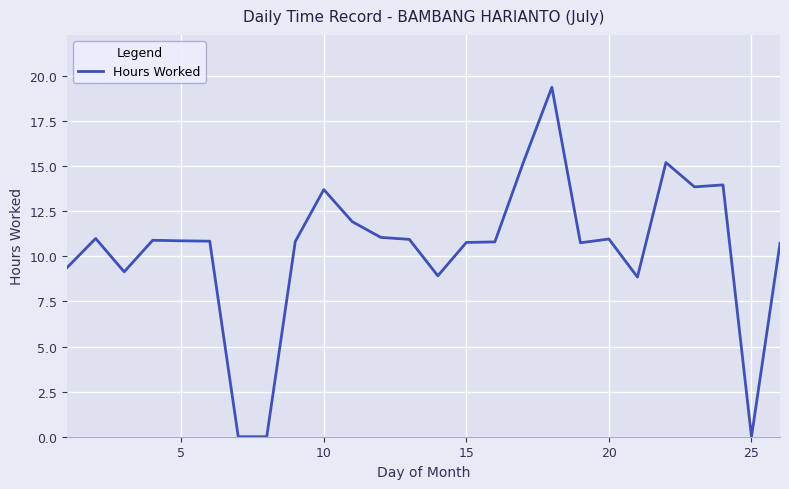

What is the difference between the maximum and minimum values?

19.4